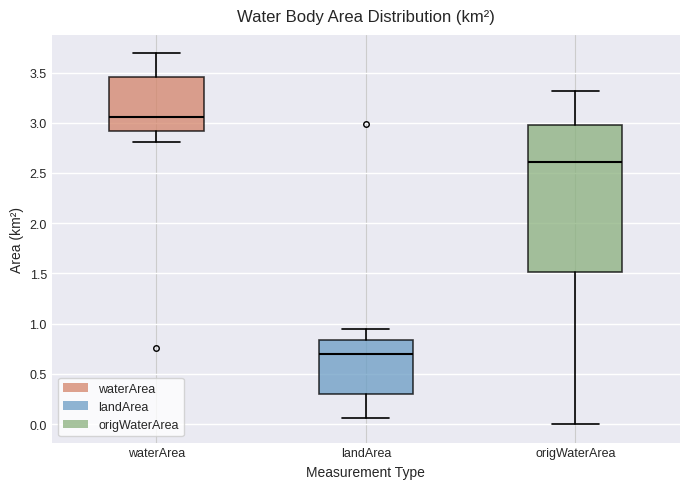

Reading left to right, read every box against the y-axis: the position of its median line, the range the box covers, and the ends of its whiskers. The values are not printed on the chart, so give them approximately, as read against the axis.

waterArea: median 3.05, box 2.90 to 3.45, whiskers 2.80 to 3.70
landArea: median 0.70, box 0.30 to 0.85, whiskers 0.05 to 0.95
origWaterArea: median 2.60, box 1.50 to 3.00, whiskers 0.00 to 3.30